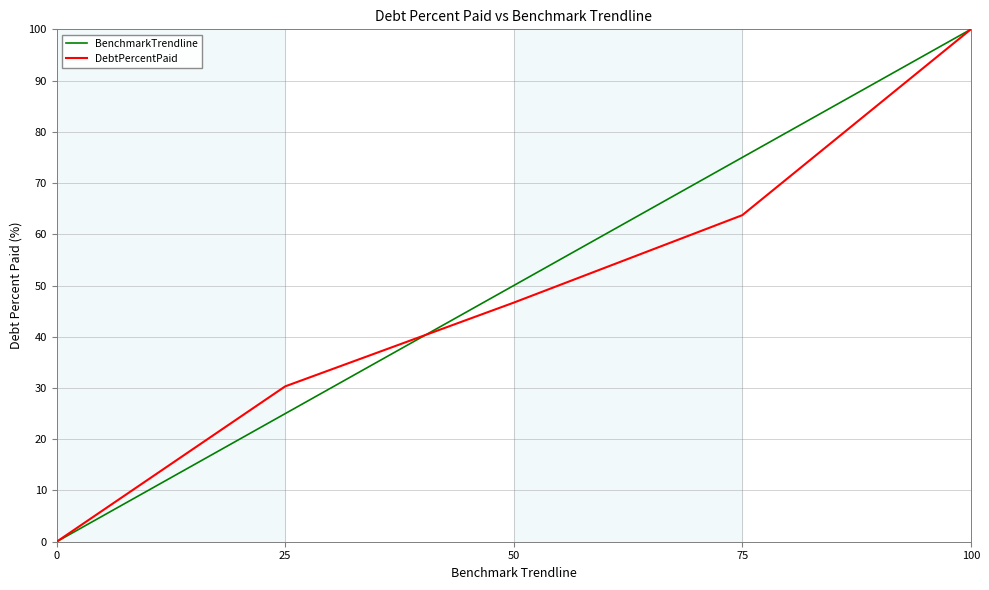

Reading right to left, list all the values displayed in this chart.

BenchmarkTrendline: 100.0	75.0	50.0	25.0	0.0
DebtPercentPaid: 100.0	63.7	46.7	30.3	0.0